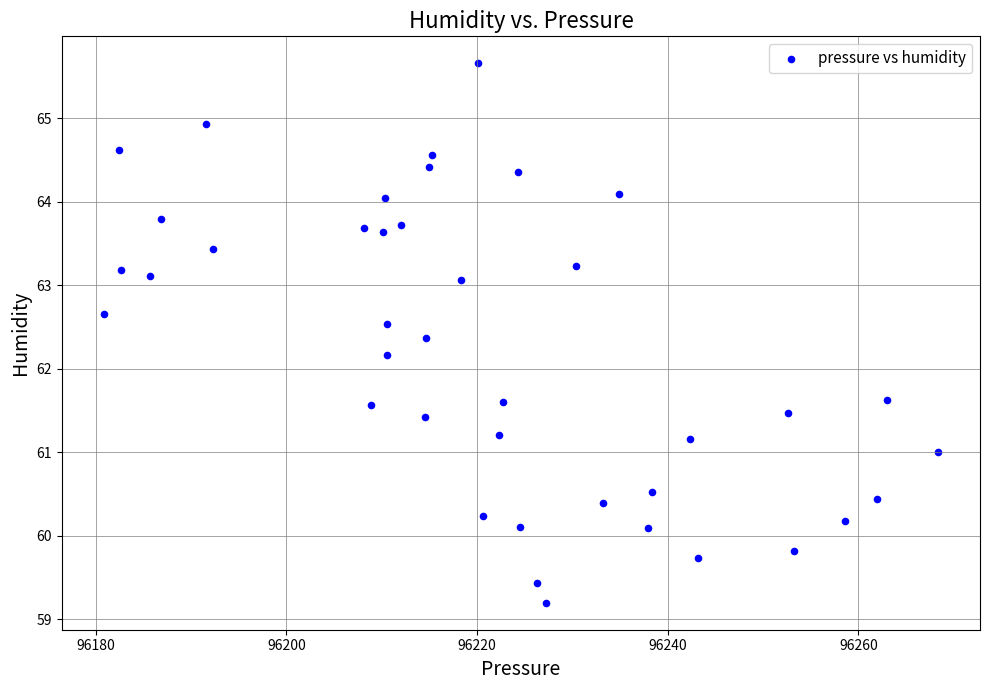

What Y value in the scatter plot is closest to 62?

62.2